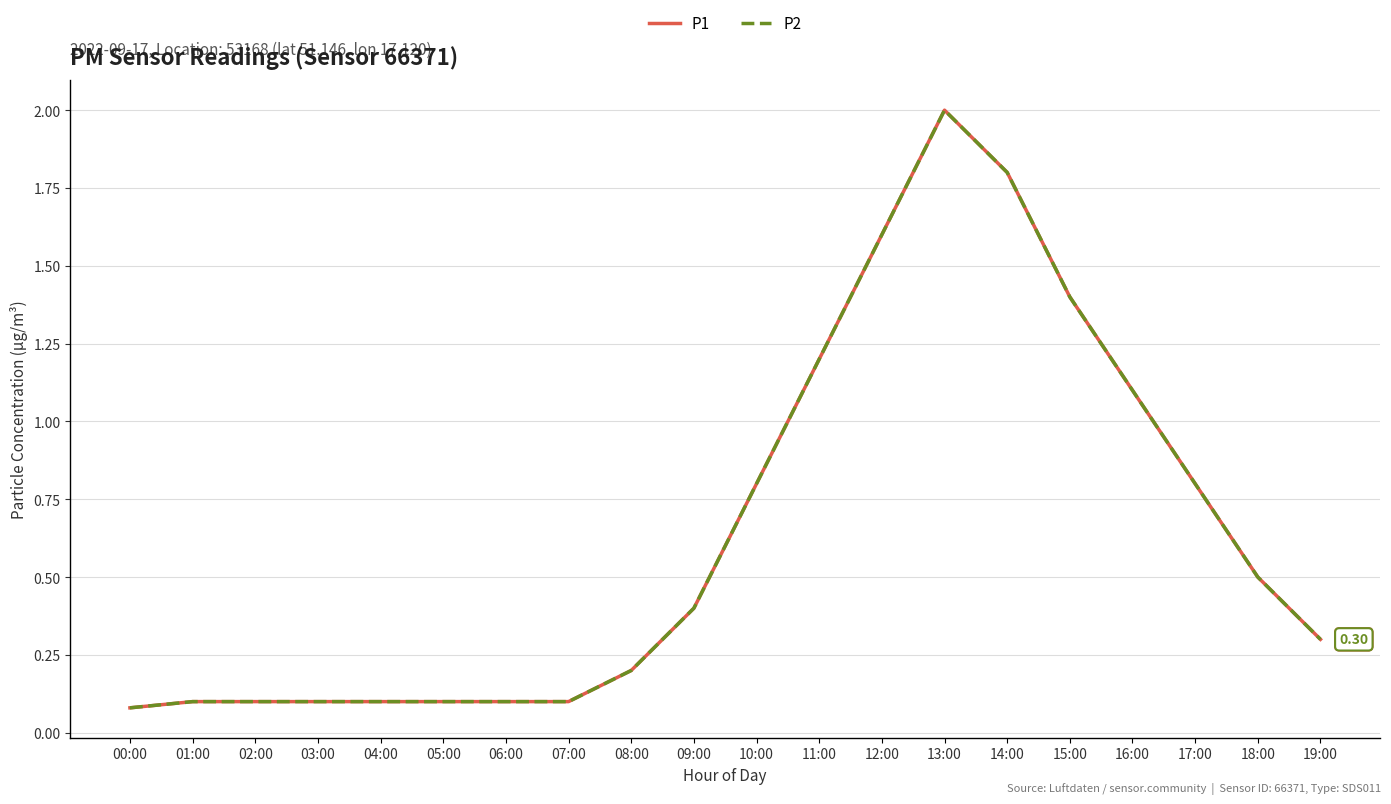

Does the chart have visible grid lines?

Yes